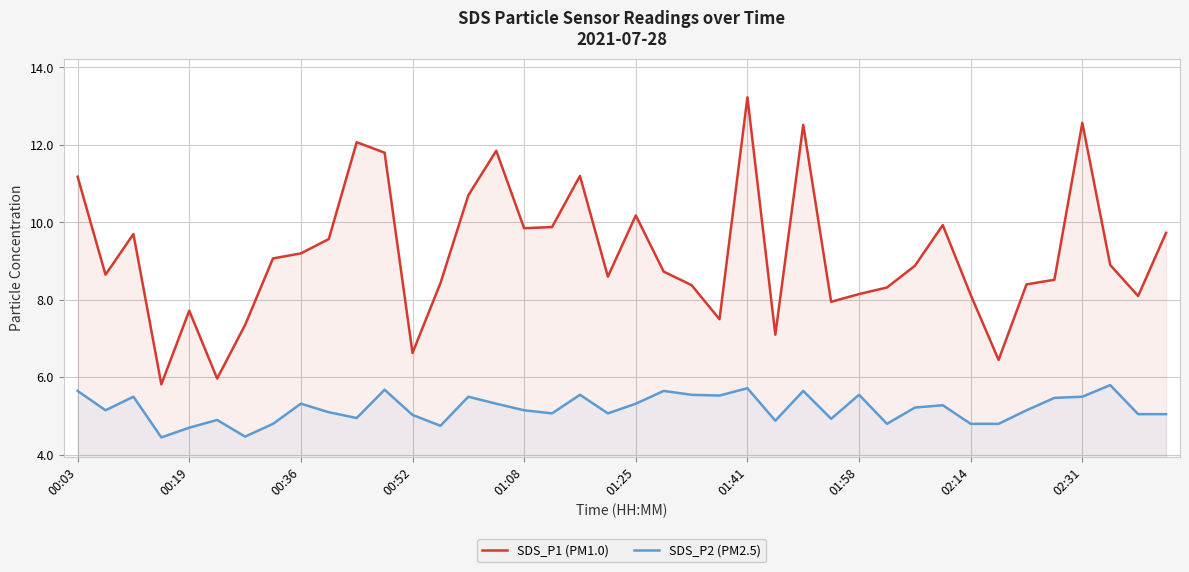

Rank the series by their maximum value, from highest to lowest.

SDS_P1 (PM1.0), SDS_P2 (PM2.5)